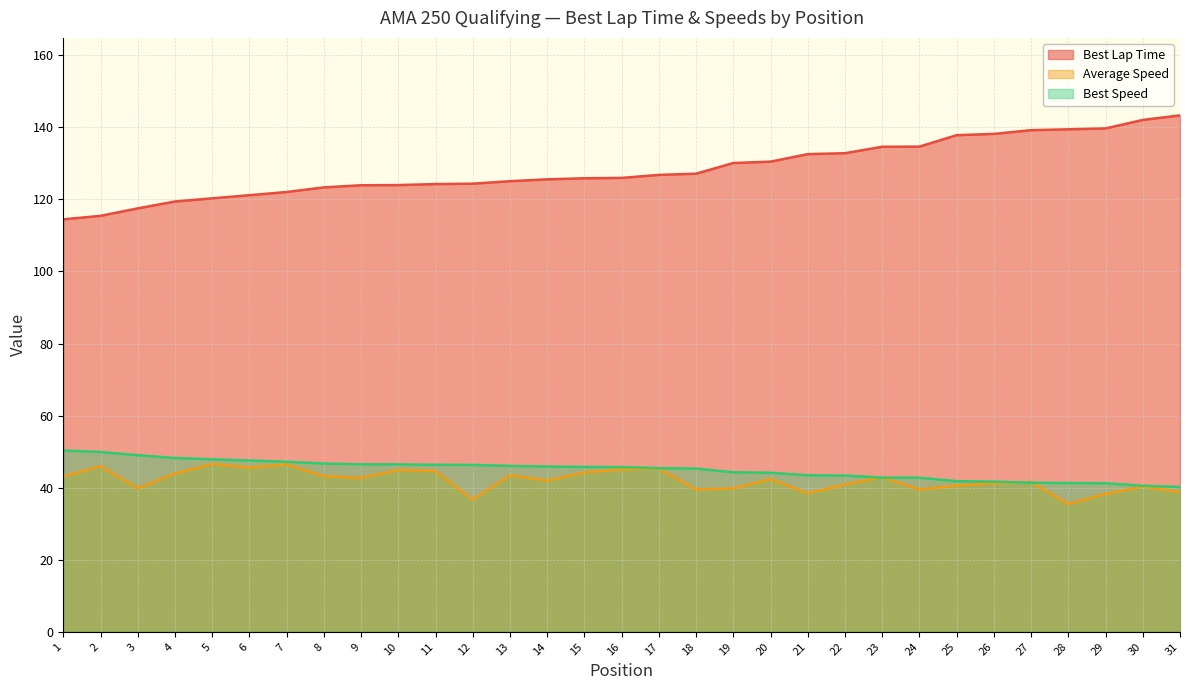

At which label does Best Speed reach its peak?

1